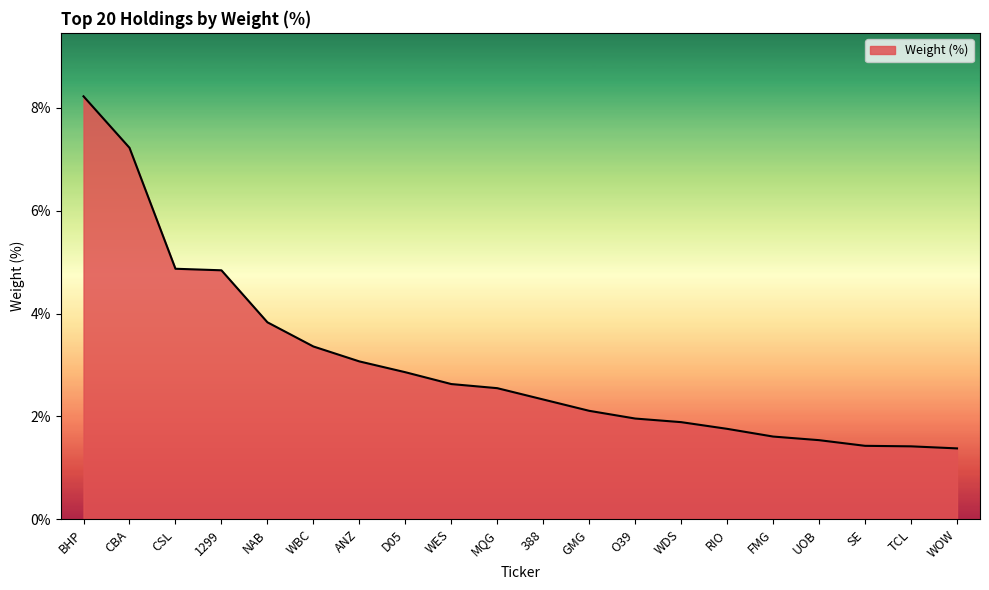

What is the difference between the second highest and minimum values?

5.8